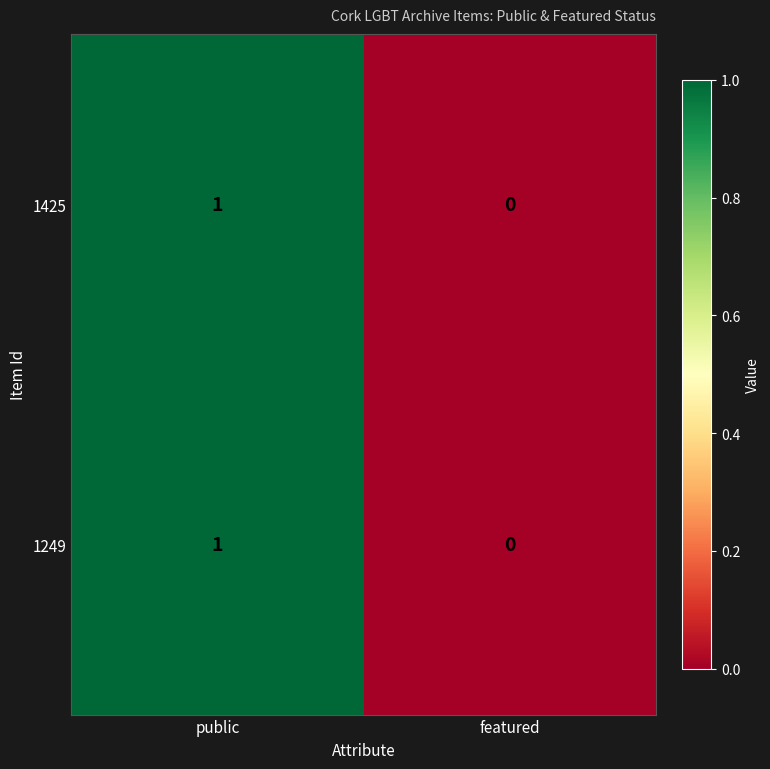

The value of 1249 at public is 0. True or false?

False